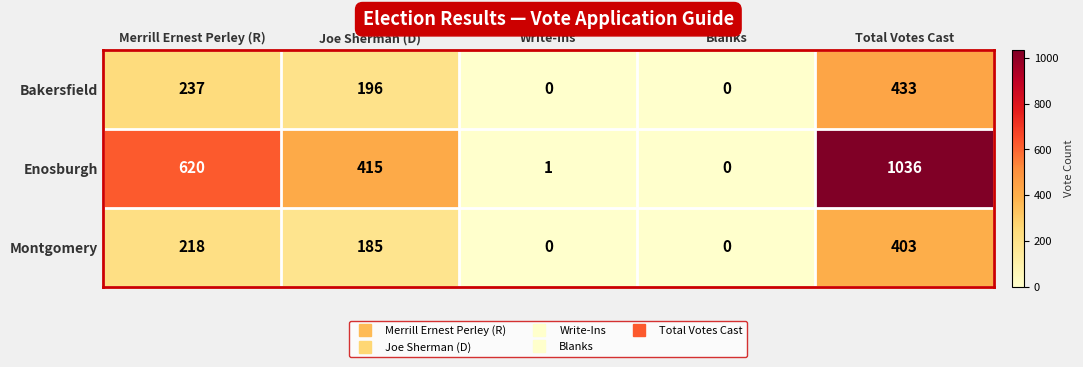

List the series in order of their peak value, lowest first.

Montgomery, Bakersfield, Enosburgh